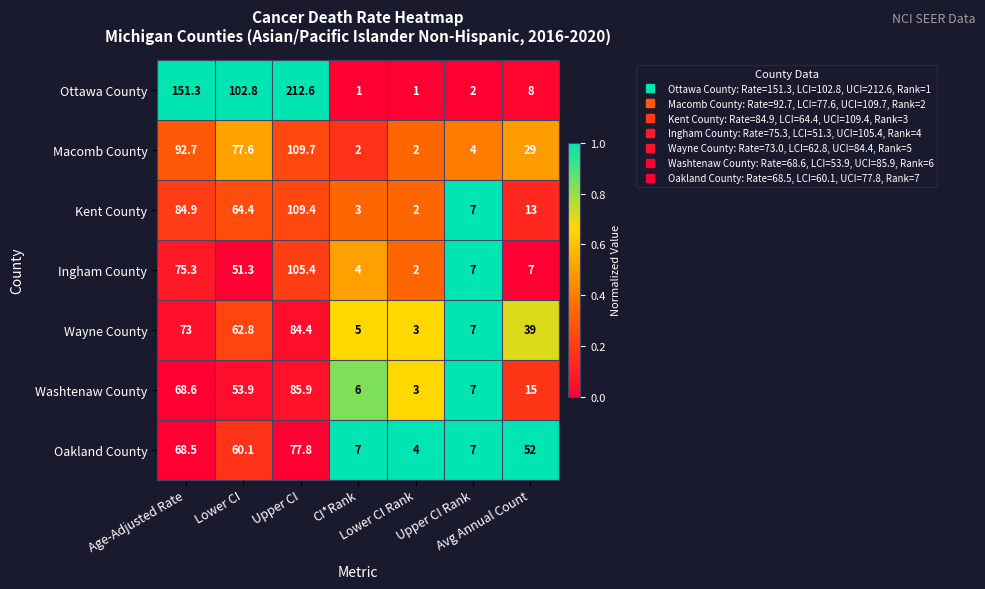

Rank the series by their maximum value, from lowest to highest.

Oakland County, Wayne County, Washtenaw County, Ingham County, Kent County, Macomb County, Ottawa County